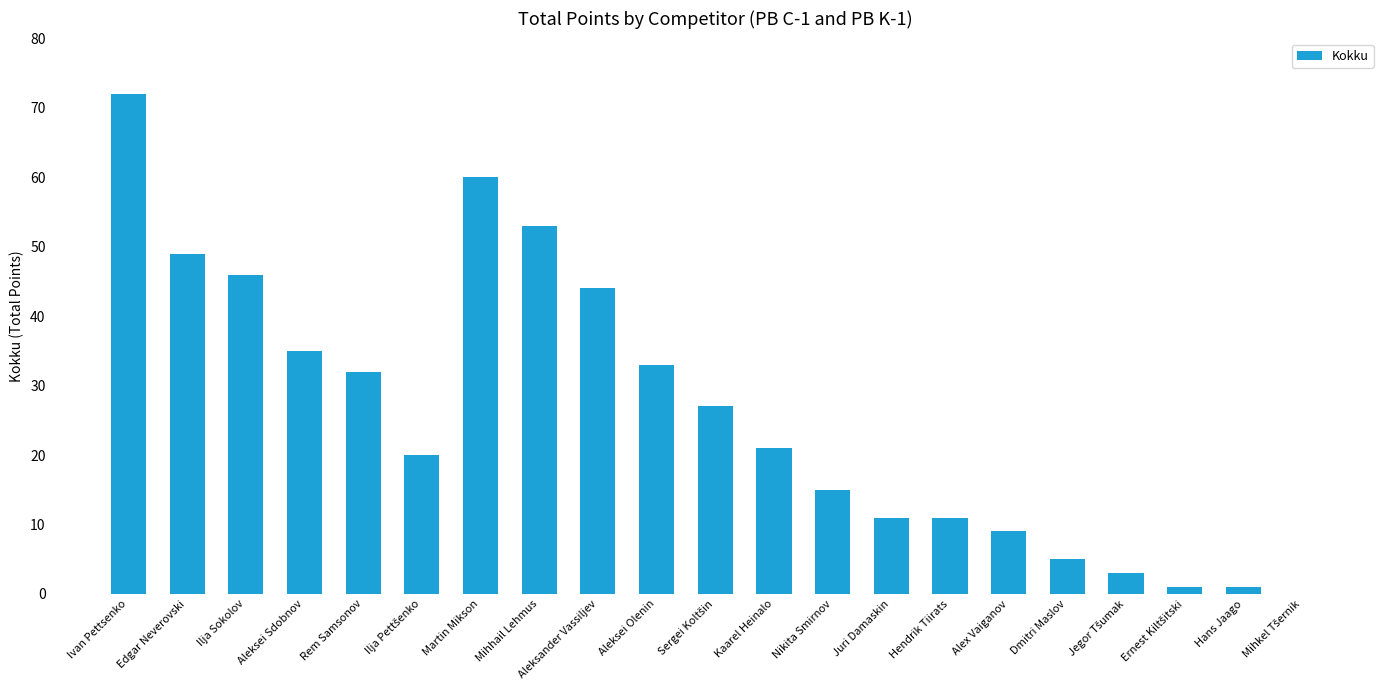

At which label is the value closest to 36?

Aleksei Sdobnov